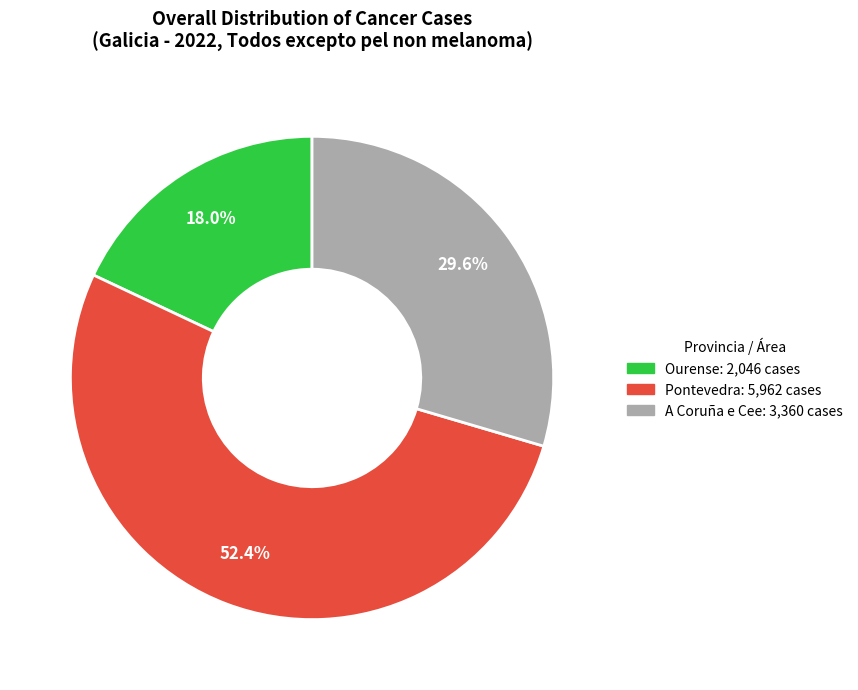

True or false: A Coruña e Cee accounts for 16% of the total.

False